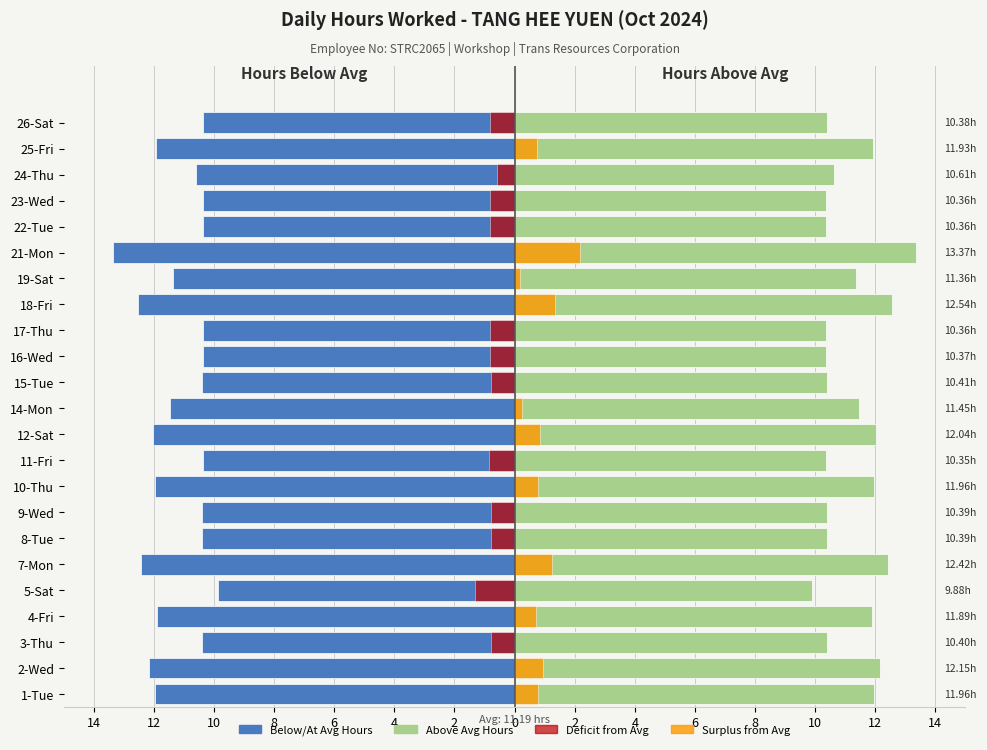

How many series are shown in this chart?

4